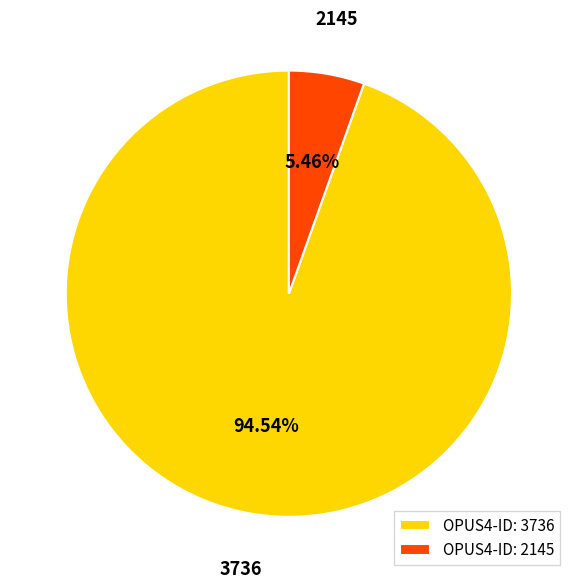

What is the largest slice in the pie chart?

3736